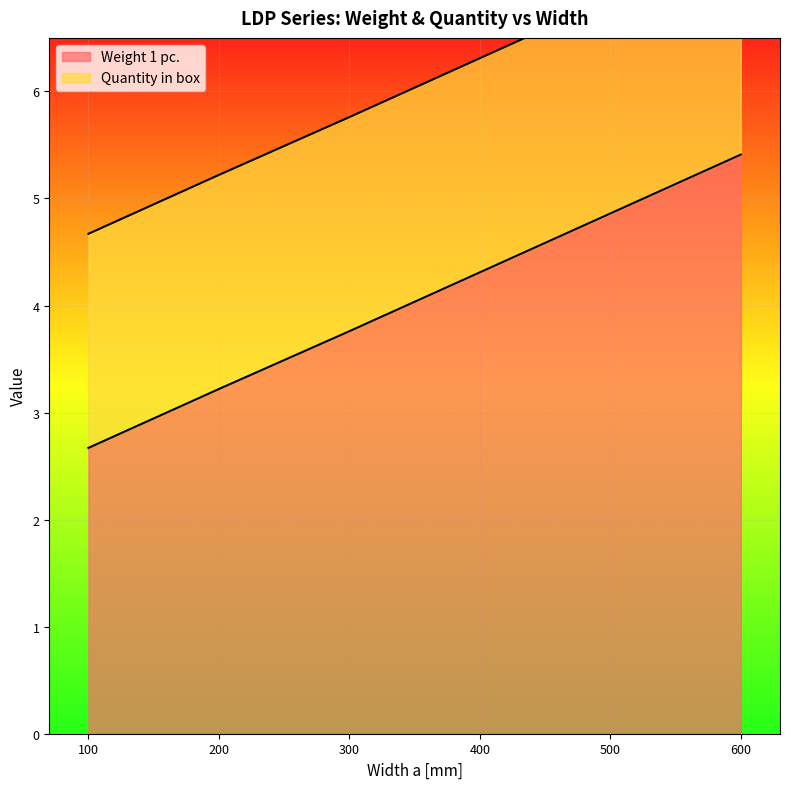

How many values are below 4?

3